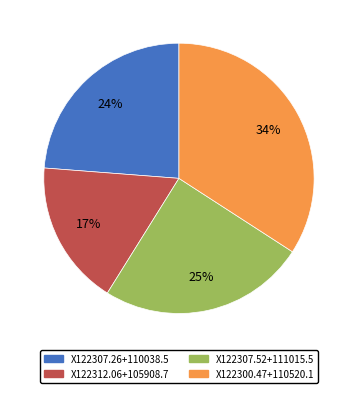

The X122307.26+110038.5 slice represents 24% of the pie. True or false?

True